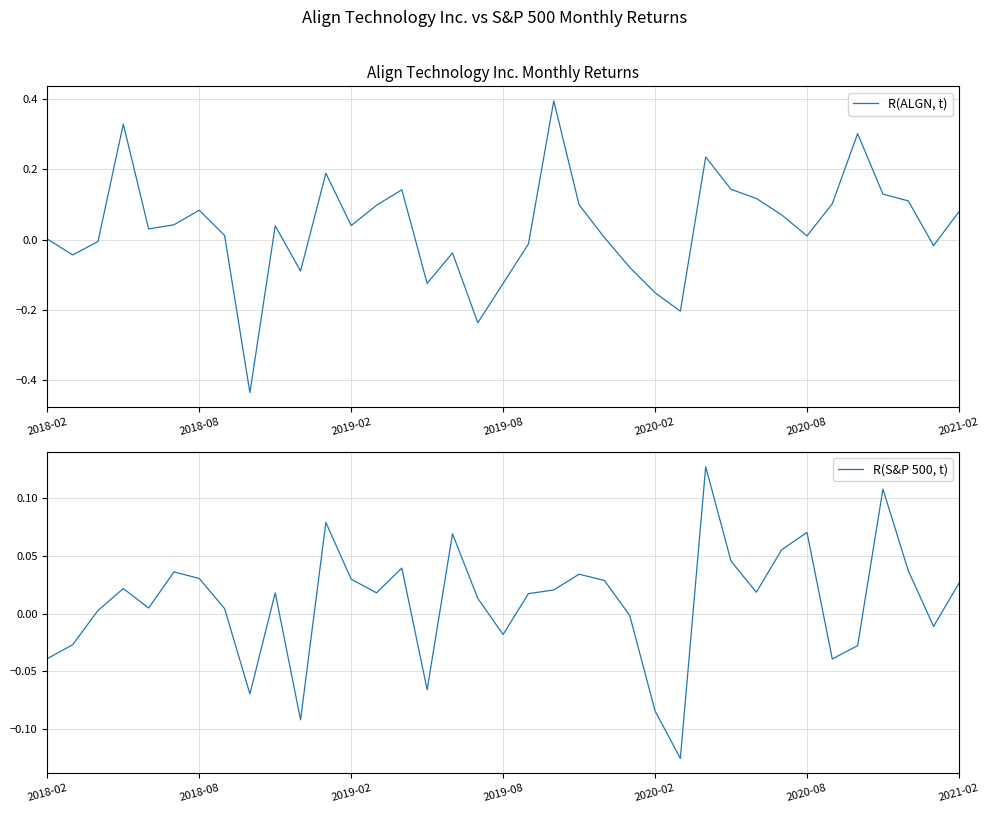

At which label does R(ALGN, t) first exceed 0?

2018-02